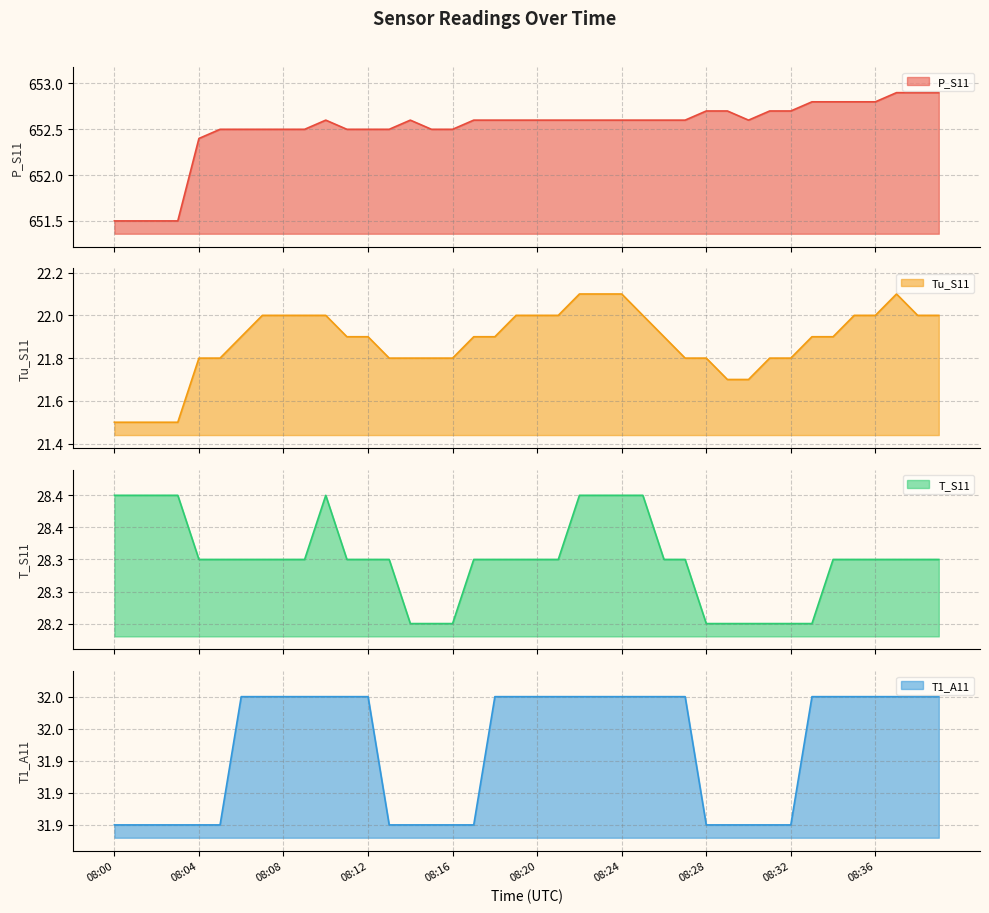

True or false: Tu_S11 and P_S11 cross at least once.

False